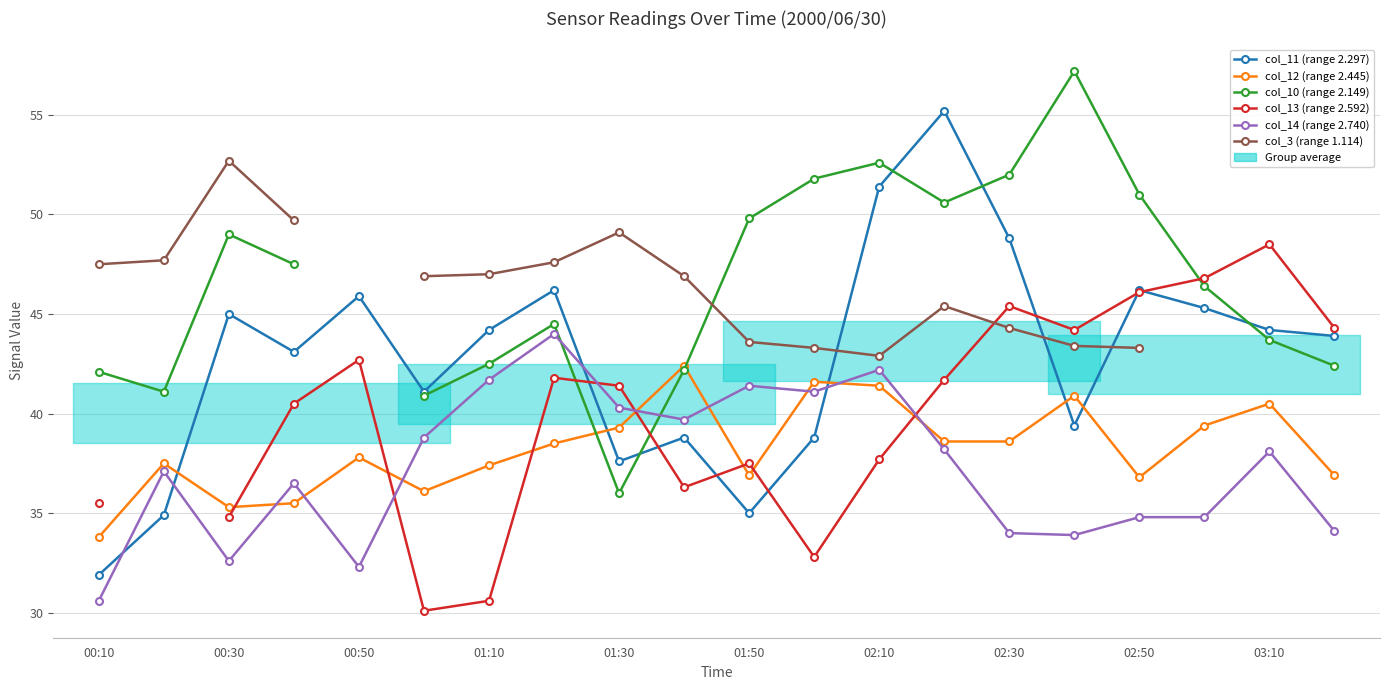

Which series has the largest total across all categories?

col_11 (range 2.297)